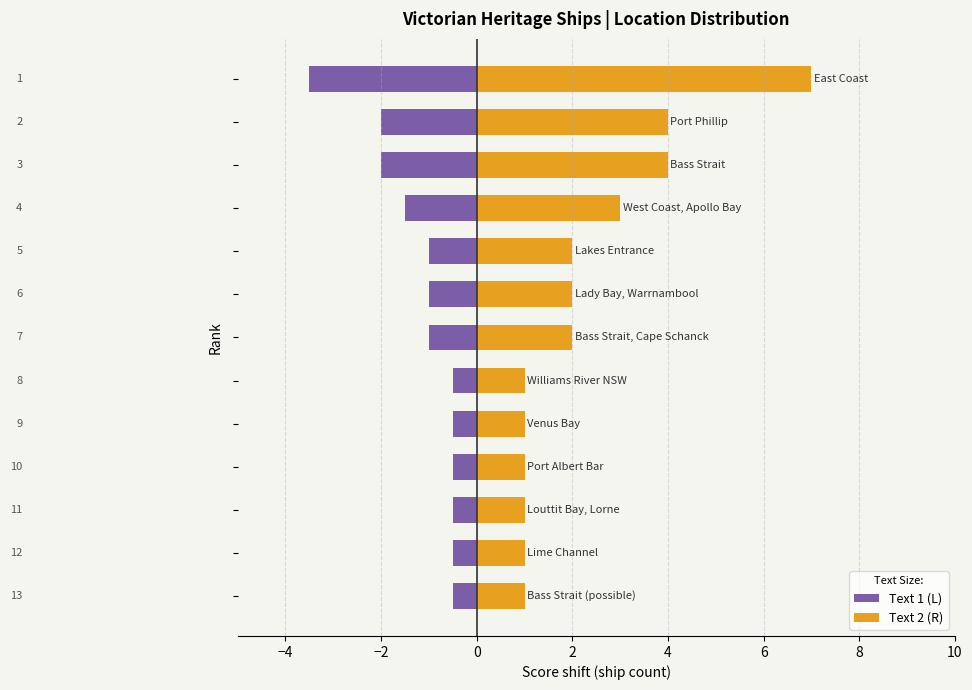

How many Text 2 values are between 1 and 3?

10